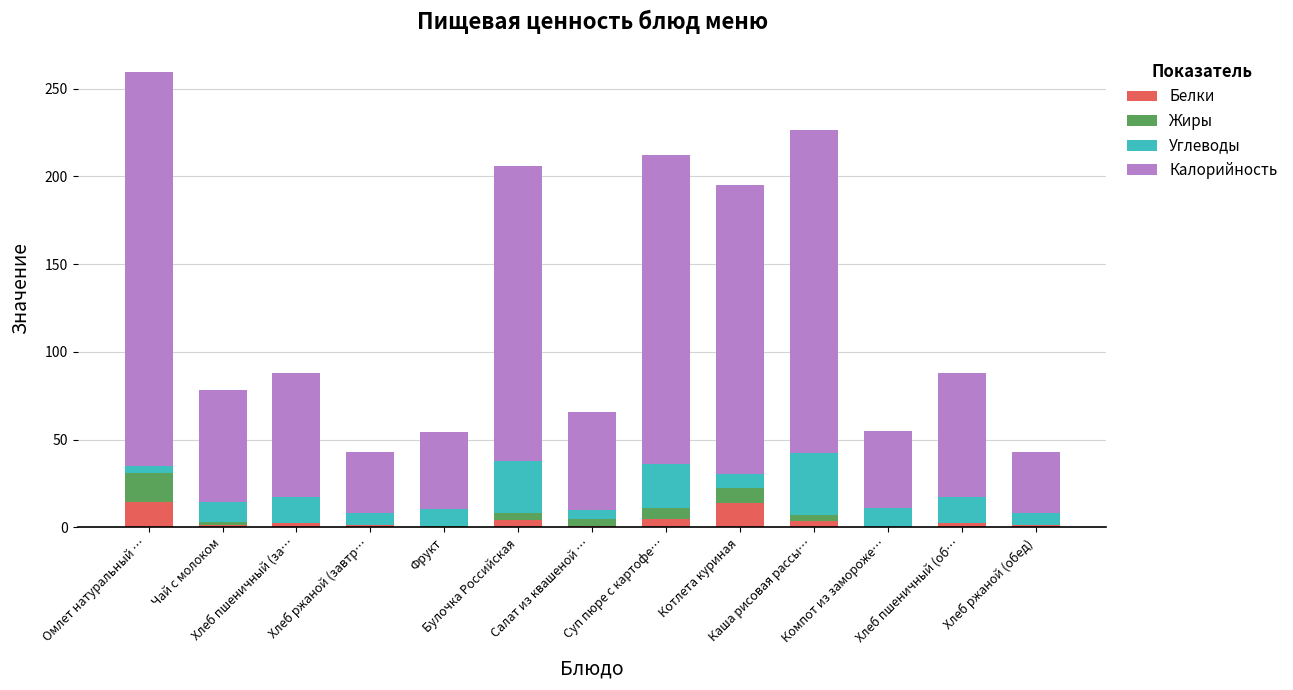

What is the sum of all Белки values?

51.3